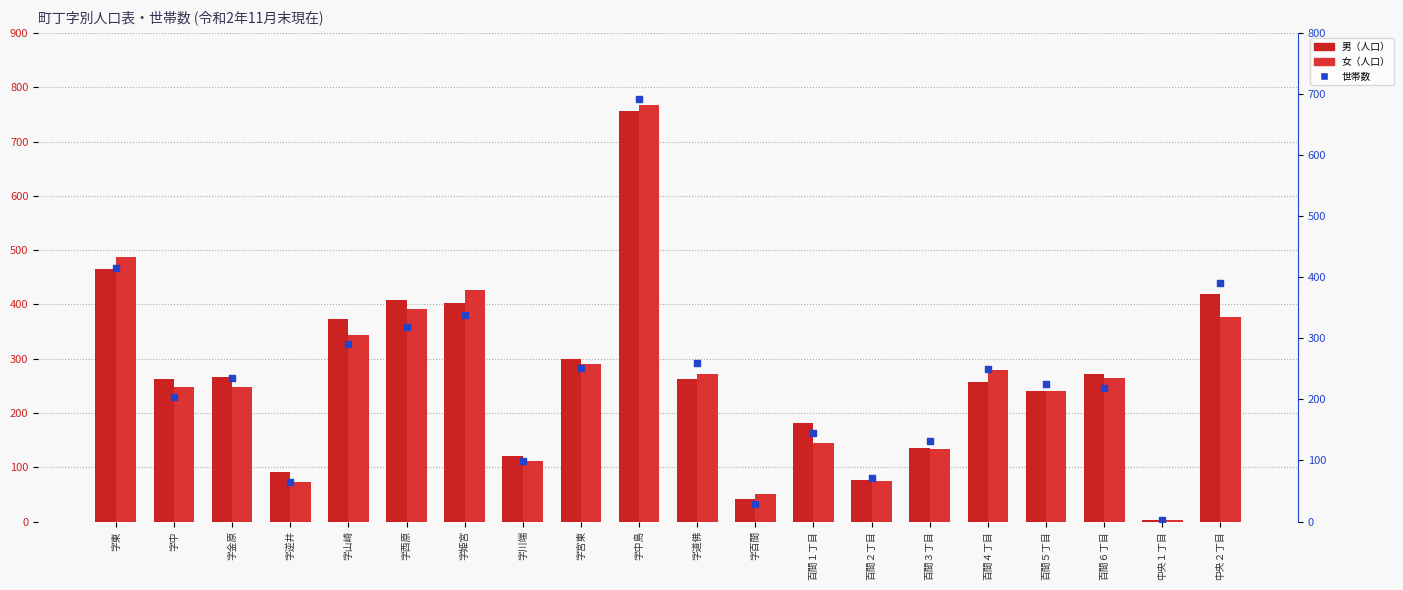

Is the value of 世帯数 at 字百間 greater than the value of 女（人口） at 字中島?

No